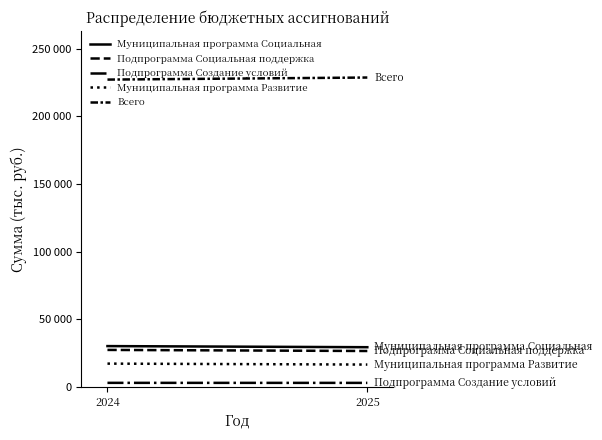

What is the sum of the Подпрограмма Создание условий values at 2025 and 2024?

5641